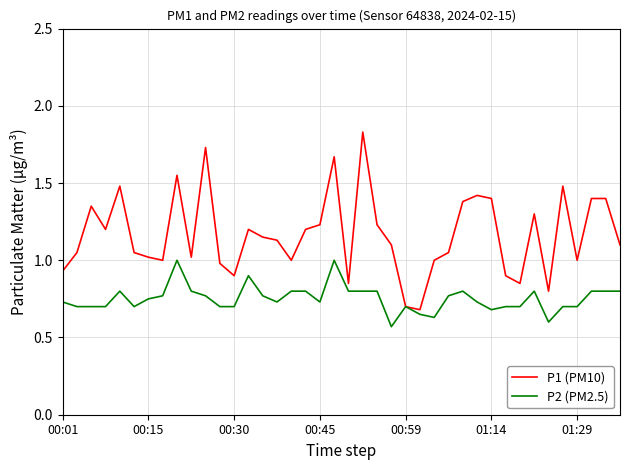

Rank the series by their maximum value, from lowest to highest.

P2 (PM2.5), P1 (PM10)